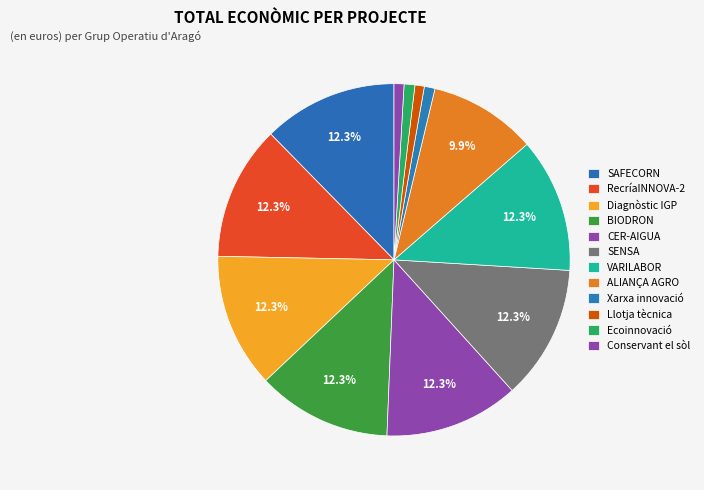

How many segments does this pie chart have?

12